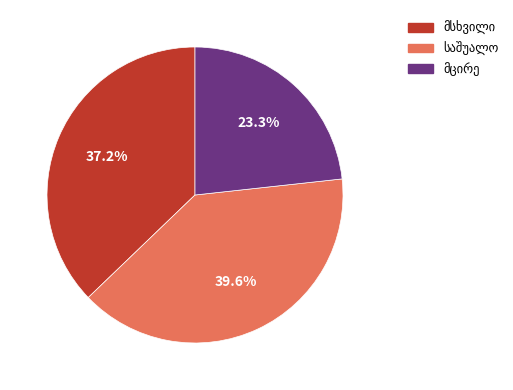

Is there a majority slice in this chart?

No